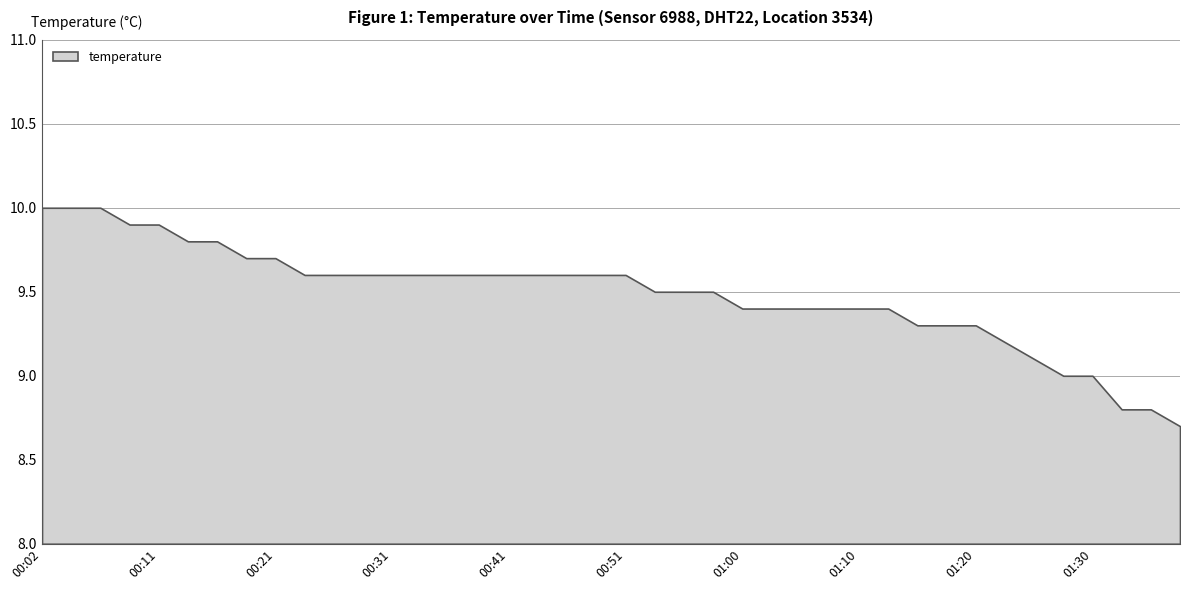

Rank the categories by value from highest to lowest.

00:02, 00:04, 00:06, 00:09, 00:11, 00:14, 00:16, 00:19, 00:21, 00:24, 00:26, 00:29, 00:31, 00:34, 00:36, 00:38, 00:41, 00:43, 00:46, 00:48, 00:51, 00:53, 00:56, 00:58, 01:00, 01:03, 01:05, 01:08, 01:10, 01:13, 01:15, 01:18, 01:20, 01:23, 01:25, 01:27, 01:30, 01:32, 01:35, 01:37